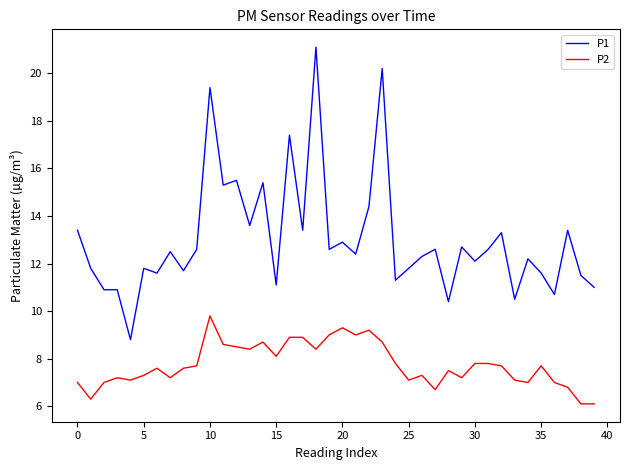

True or false: P1 and P2 intersect in this chart.

False